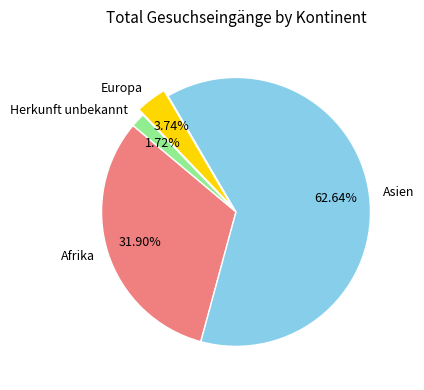

Is it true that Afrika is 32% of the pie?

True